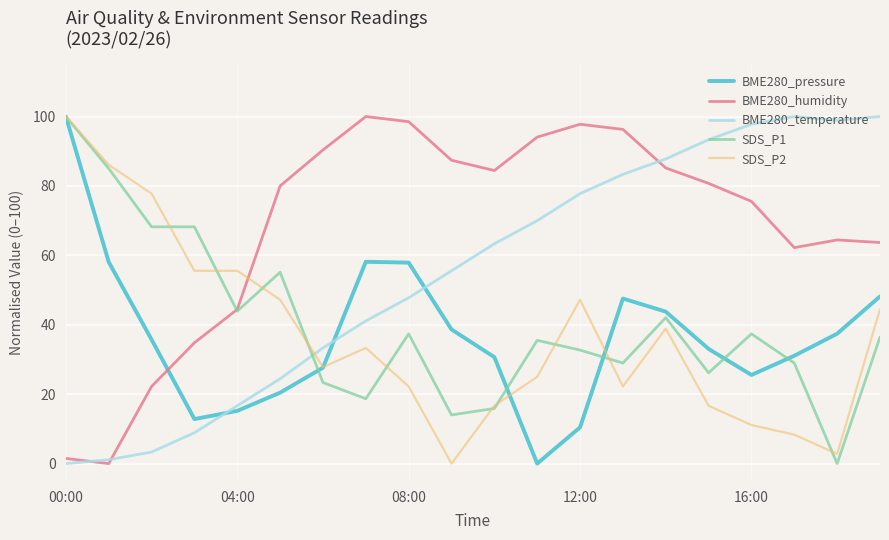

What is the maximum value for BME280_humidity?

100.0